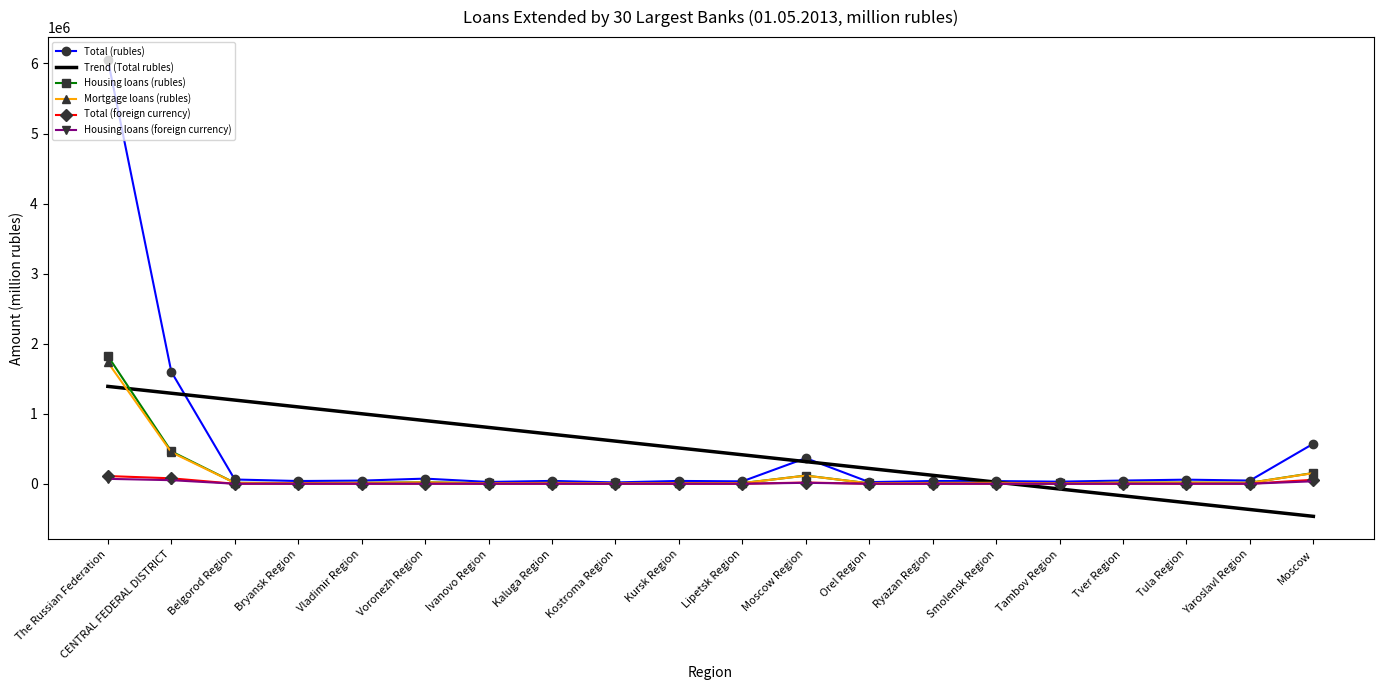

The Total (rubles) series shows 572511.0 at Moscow. True or false?

True